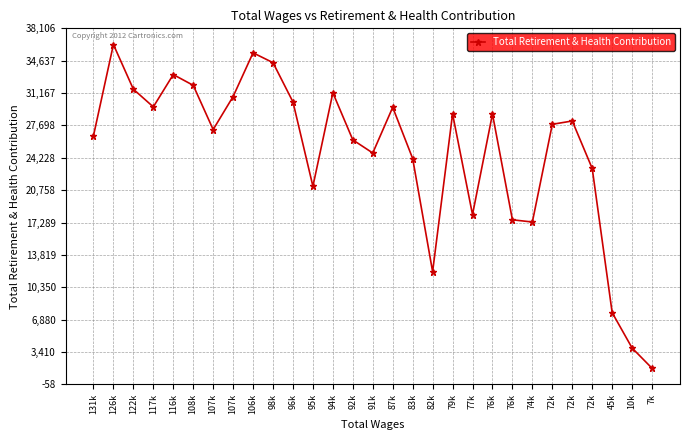

What is the greatest value displayed?

36372